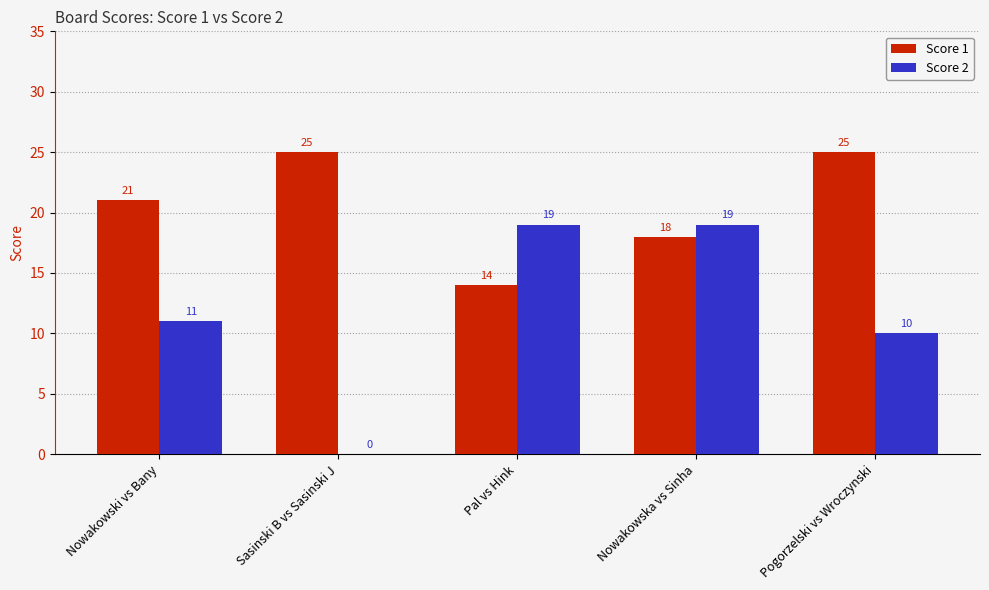

Reading right to left, list all the values displayed in this chart.

Score 1: Pogorzelski vs Wroczynski=25	Nowakowska vs Sinha=18	Pal vs Hink=14	Sasinski B vs Sasinski J=25	Nowakowski vs Bany=21
Score 2: Pogorzelski vs Wroczynski=10	Nowakowska vs Sinha=19	Pal vs Hink=19	Sasinski B vs Sasinski J=0	Nowakowski vs Bany=11